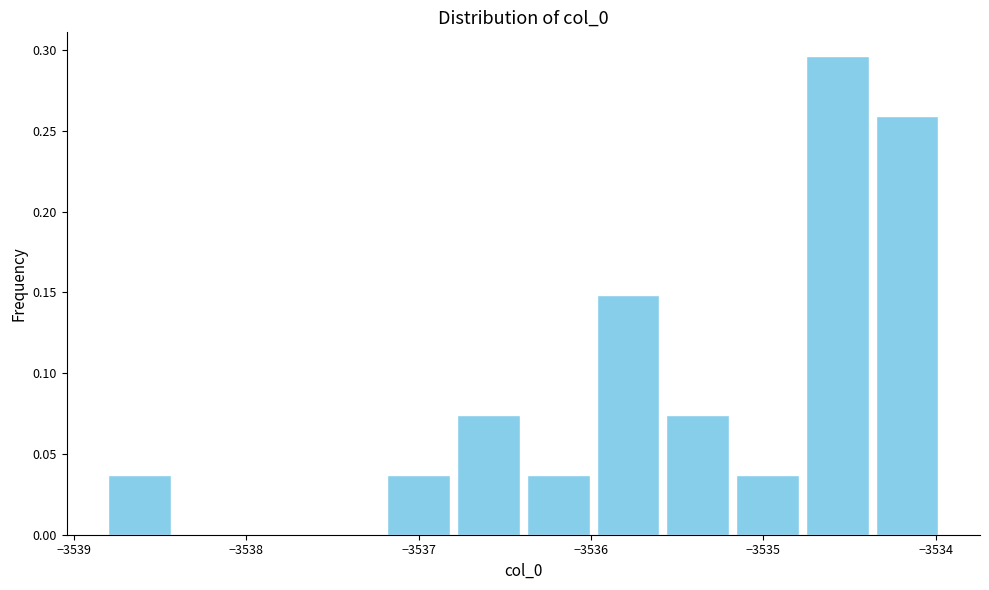

Over which range of the x-axis is the bar tallest?

-3534.8 to -3534.4